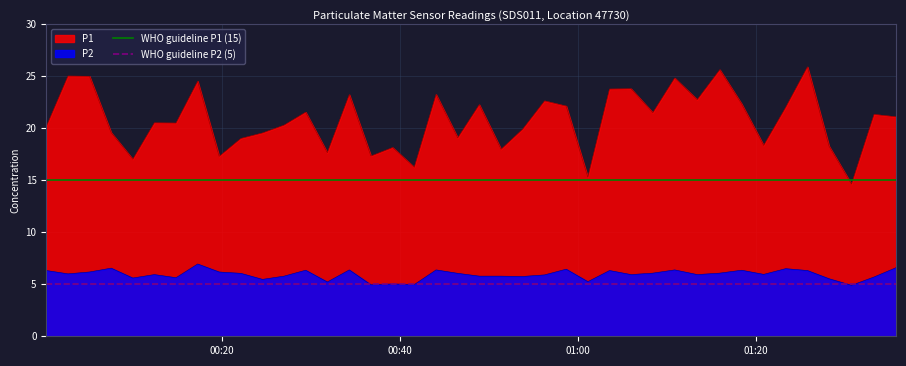

True or false: P1 and P2 cross at least once.

False